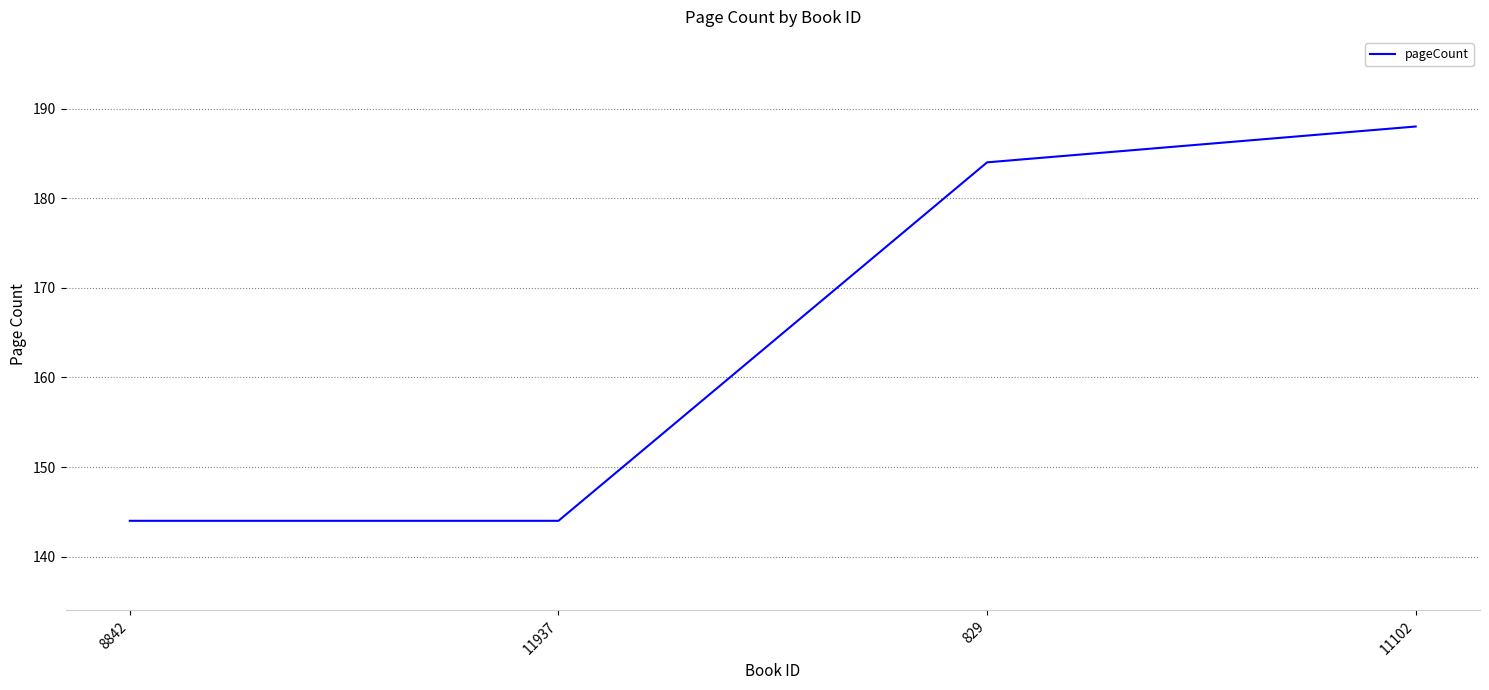

Approximately how many times larger is the value at 11937 compared to 8842?

1.0